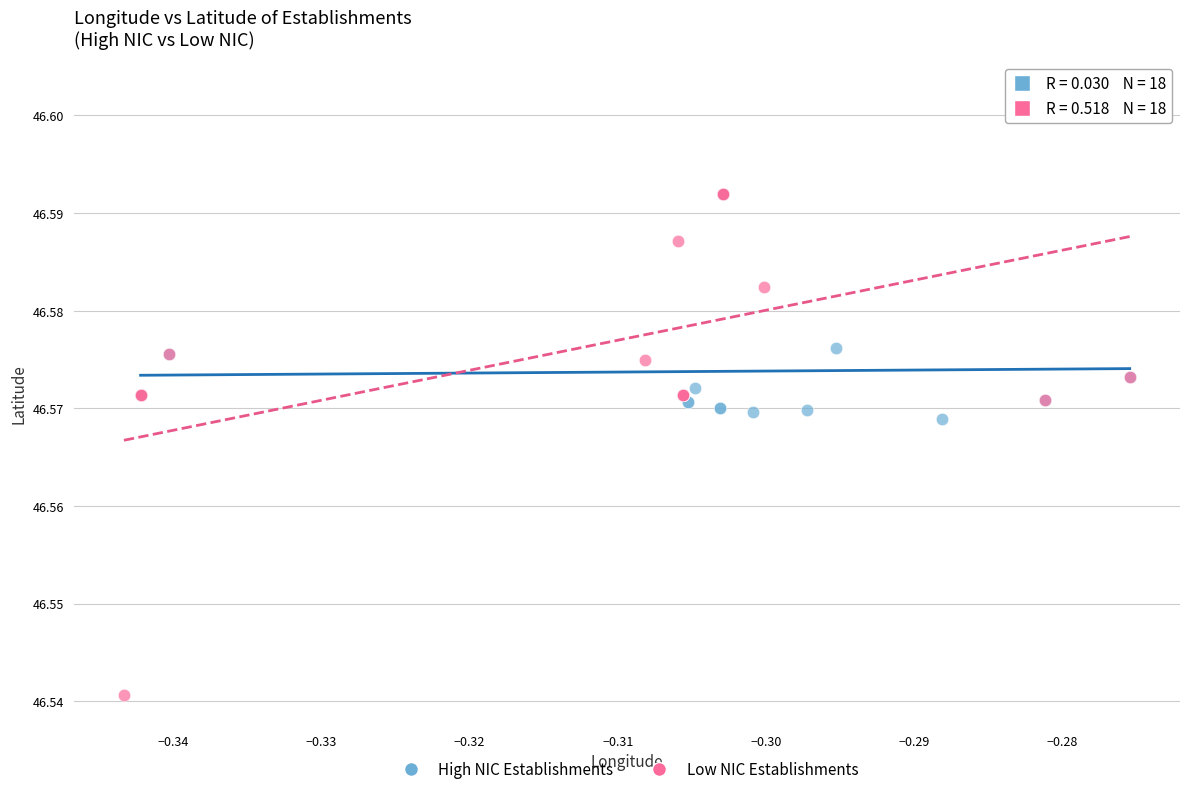

Which series contains the lowest Y value?

Low NIC Establishments